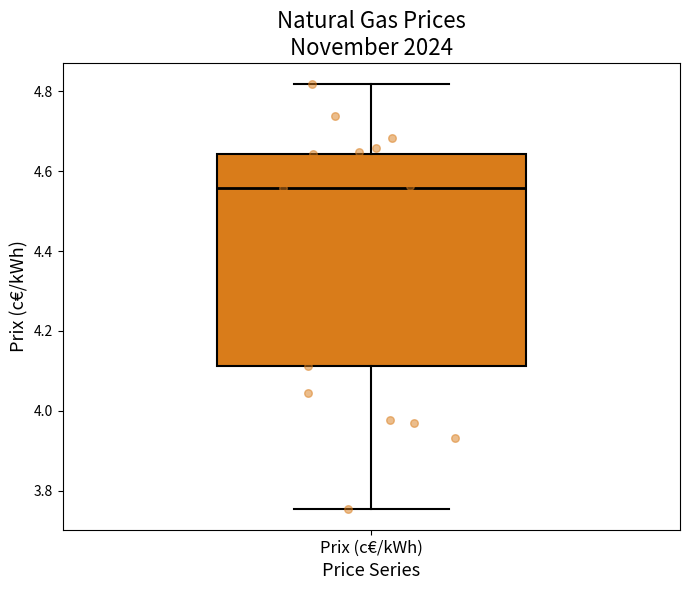

Transcribe this box plot: give where the median line is, the range the box spans, and where the two whiskers end, as read against the y-axis. The values are not printed on the chart, so give them approximately, as read against the axis.

median 4.56, box 4.12 to 4.64, whiskers 3.76 to 4.82